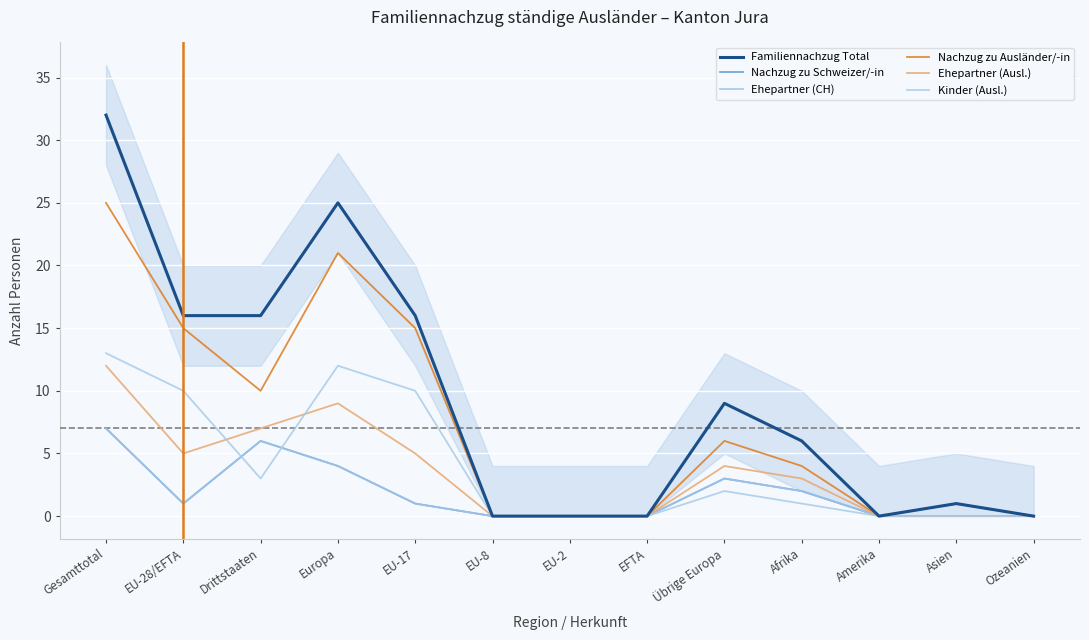

Reading right to left, list all the values displayed in this chart.

Familiennachzug Total: 0	1	0	6	9	0	0	0	16	25	16	16	32
Nachzug zu Schweizer/-in: 0	1	0	2	3	0	0	0	1	4	6	1	7
Ehepartner (CH): 0	1	0	2	3	0	0	0	1	4	6	1	7
Nachzug zu Ausländer/-in: 0	0	0	4	6	0	0	0	15	21	10	15	25
Ehepartner (Ausl.): 0	0	0	3	4	0	0	0	5	9	7	5	12
Kinder (Ausl.): 0	0	0	1	2	0	0	0	10	12	3	10	13